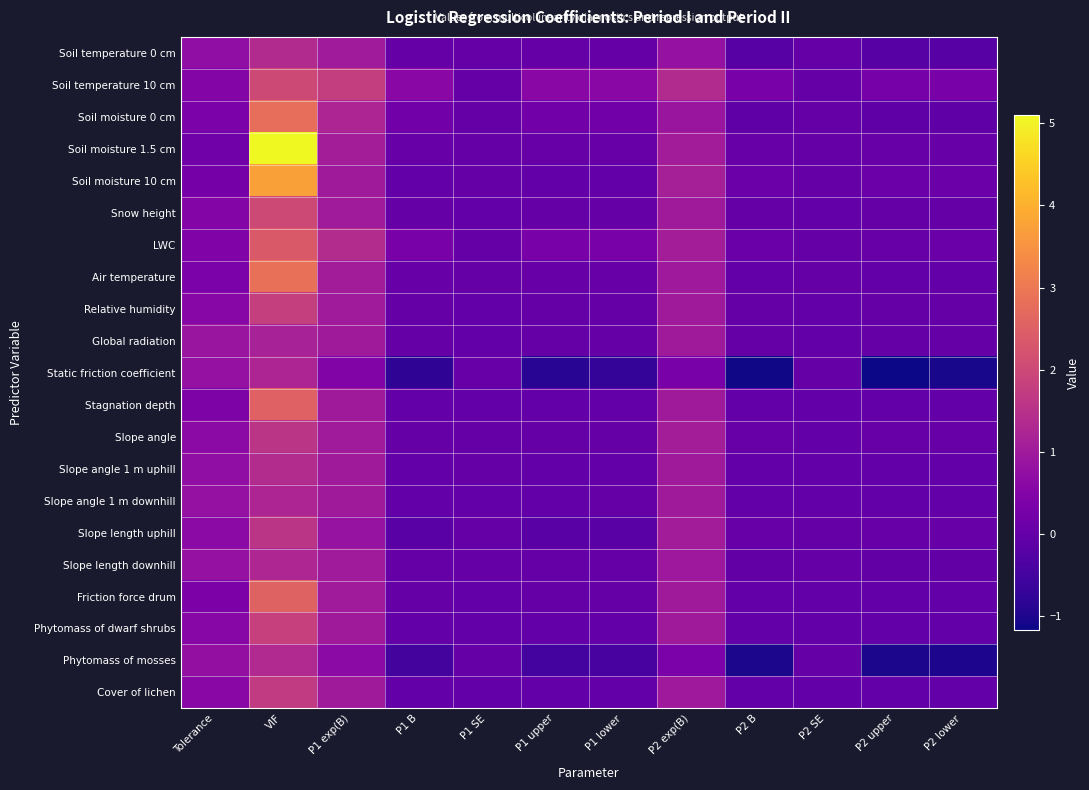

Count the number of categories in the chart.

12